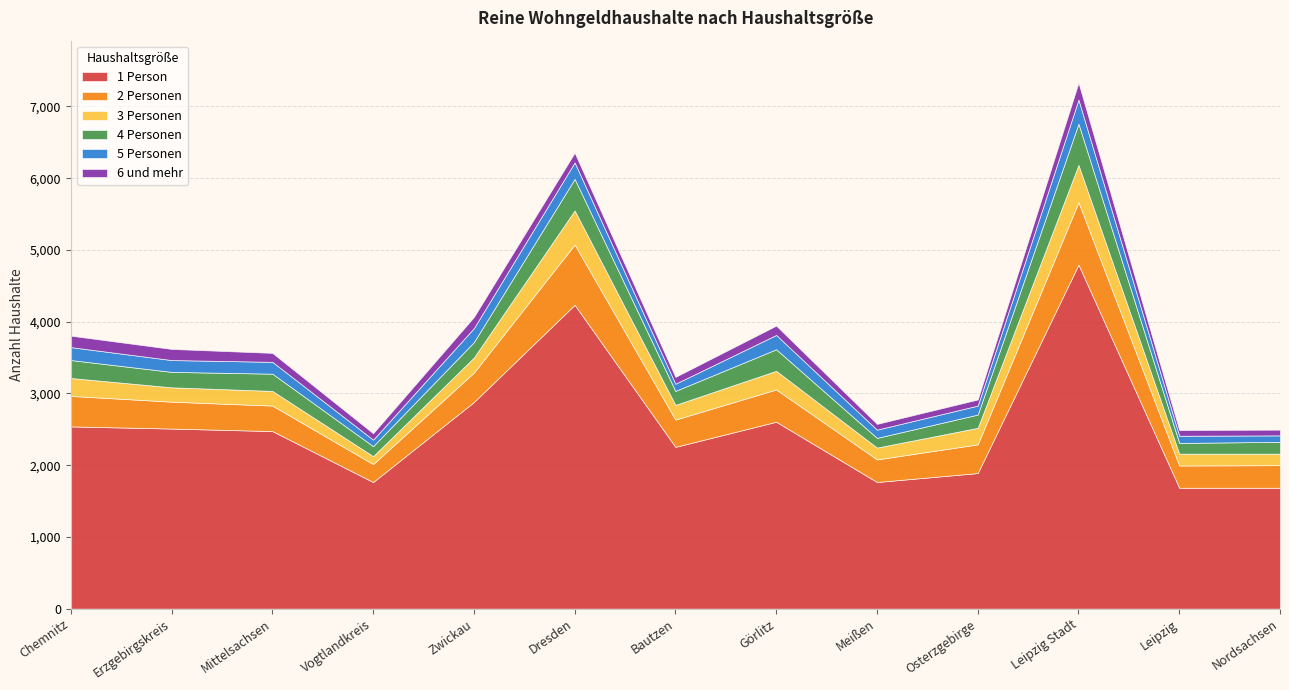

True or false: 1 Person and 2 Personen intersect in this chart.

False